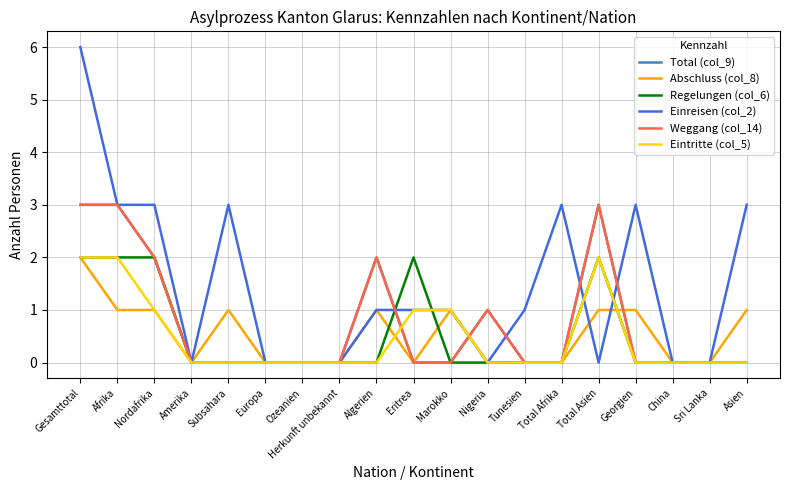

Reading right to left, transcribe all the data shown in this chart.

Total (col_9): 0	0	0	0	3	0	0	1	0	0	2	0	0	0	0	0	2	3	3
Abschluss (col_8): 1	0	0	1	1	0	0	0	1	0	1	0	0	0	1	0	1	1	2
Regelungen (col_6): 0	0	0	0	2	0	0	0	0	2	0	0	0	0	0	0	2	2	2
Einreisen (col_2): 3	0	0	3	0	3	1	0	1	1	1	0	0	0	3	0	3	3	6
Weggang (col_14): 0	0	0	0	3	0	0	1	0	0	2	0	0	0	0	0	2	3	3
Eintritte (col_5): 0	0	0	0	2	0	0	0	1	1	0	0	0	0	0	0	1	2	2